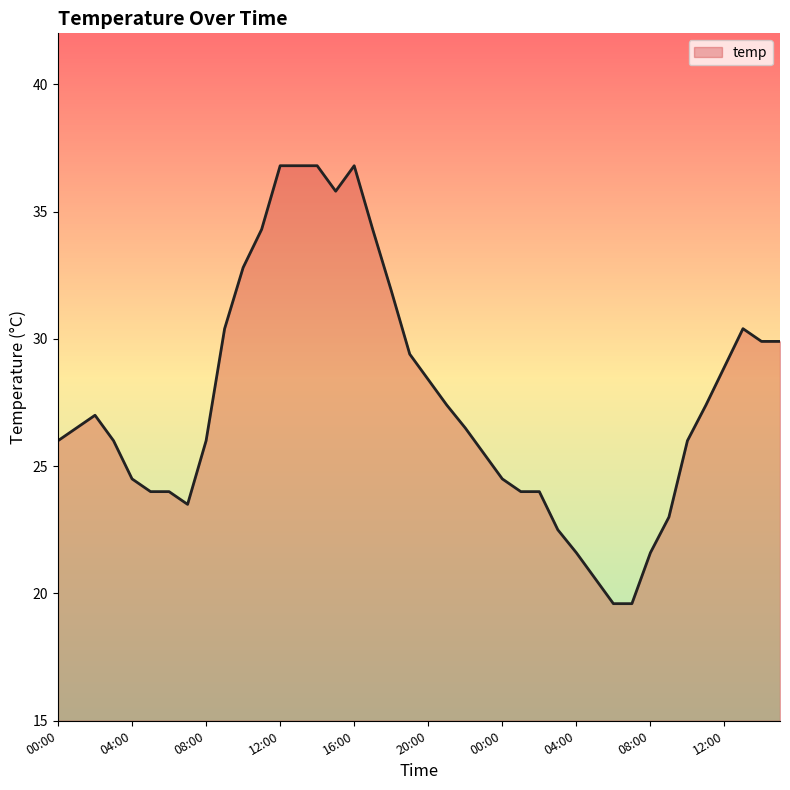

What is the maximum value shown in the chart?

36.8